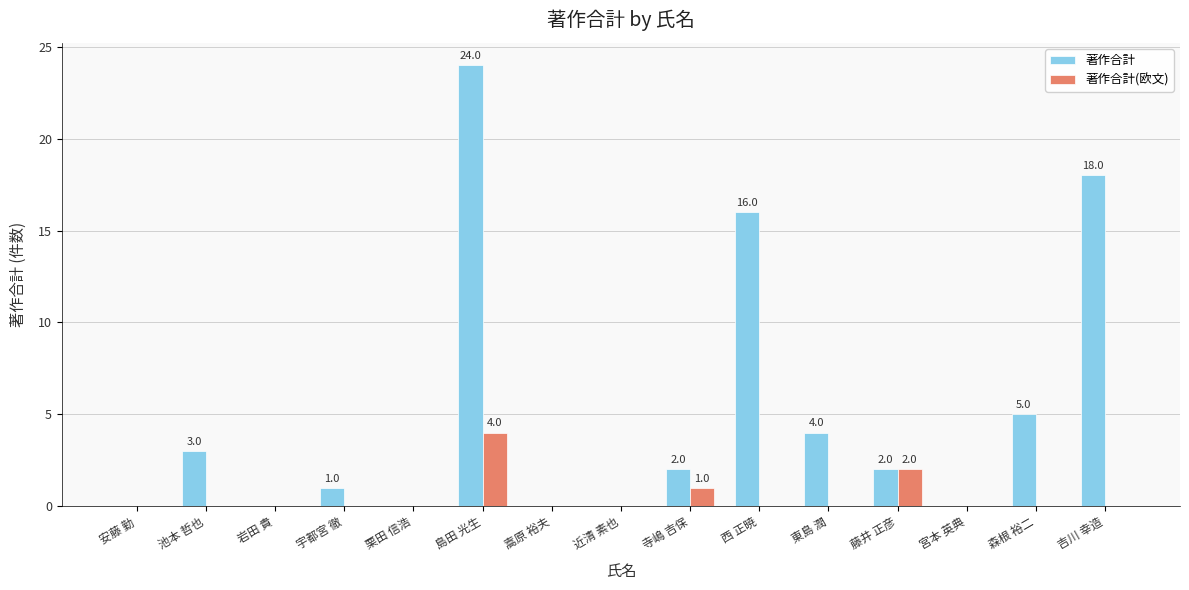

What is the total value across all series at 島田 光生?

28